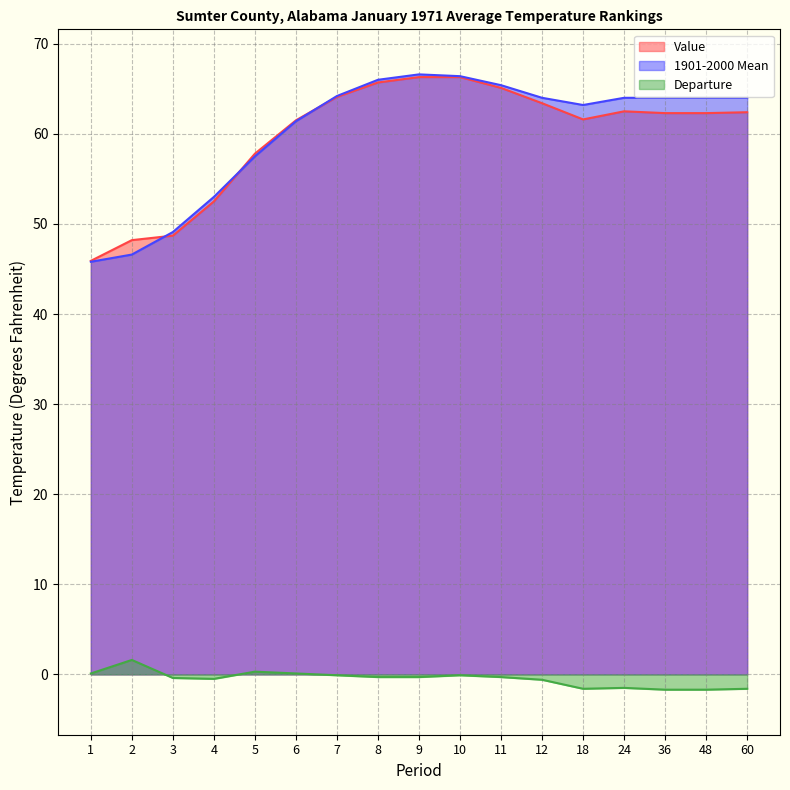

True or false: Departure and Value intersect in this chart.

False